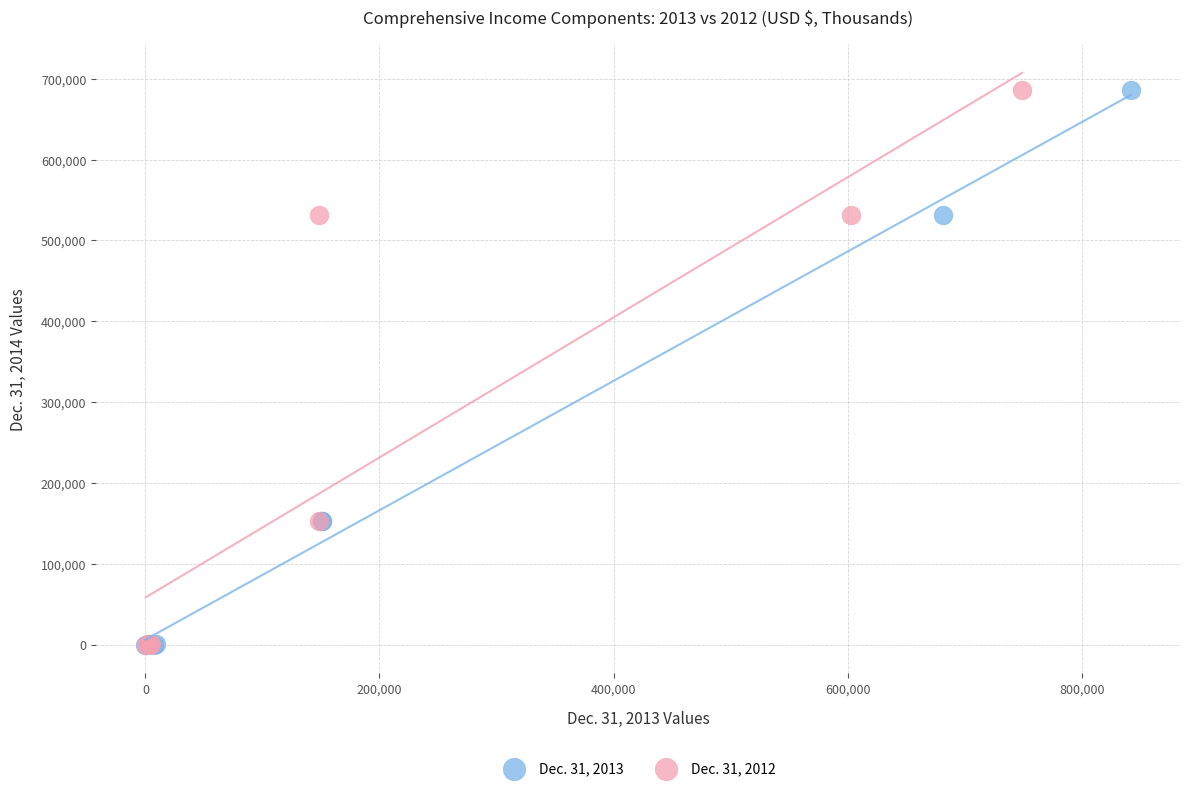

What are all the series names shown in the legend?

Dec. 31, 2013, Dec. 31, 2012